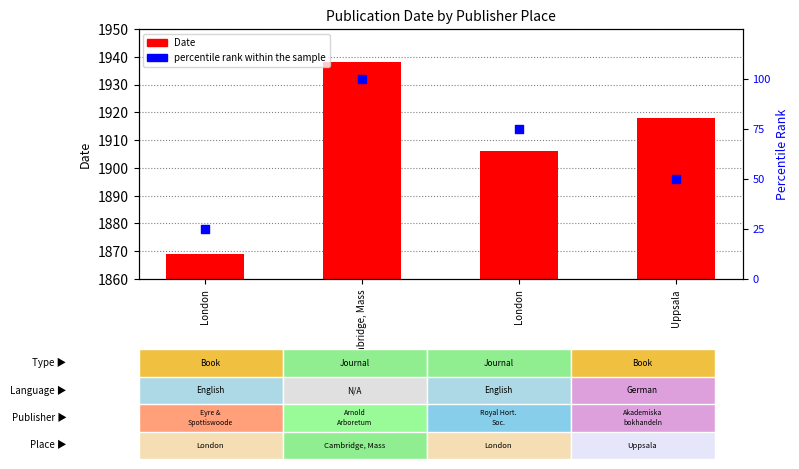

At which category is the sum across all series the highest?

Cambridge, Mass